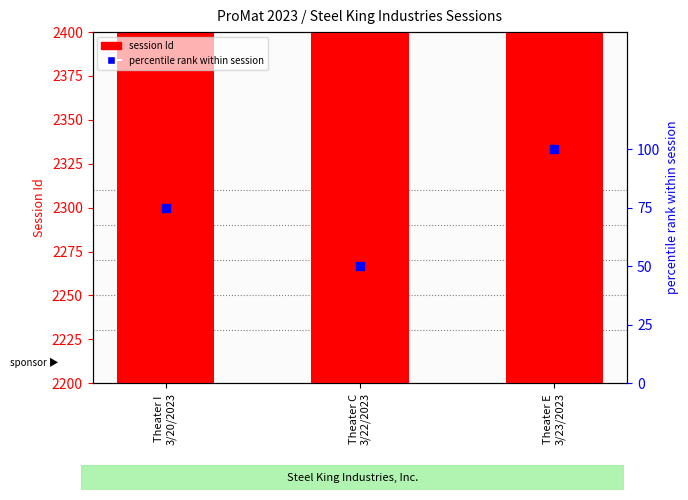

Which series has the largest total across all categories?

session Id